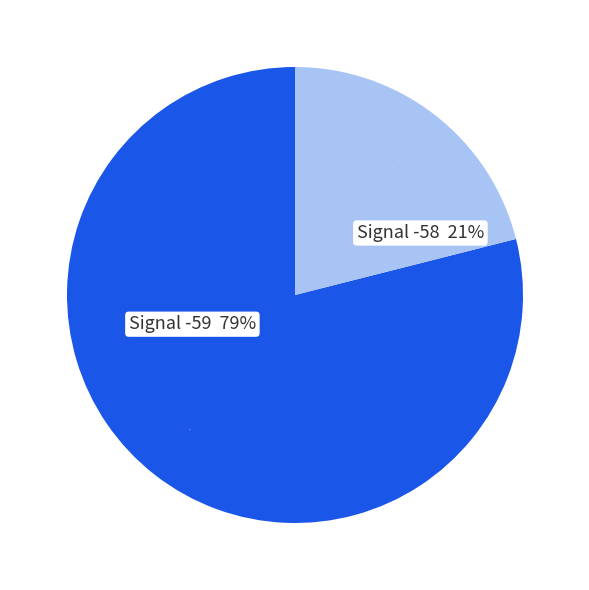

What is the ratio of the value at -59 to the value at -59?

1.0